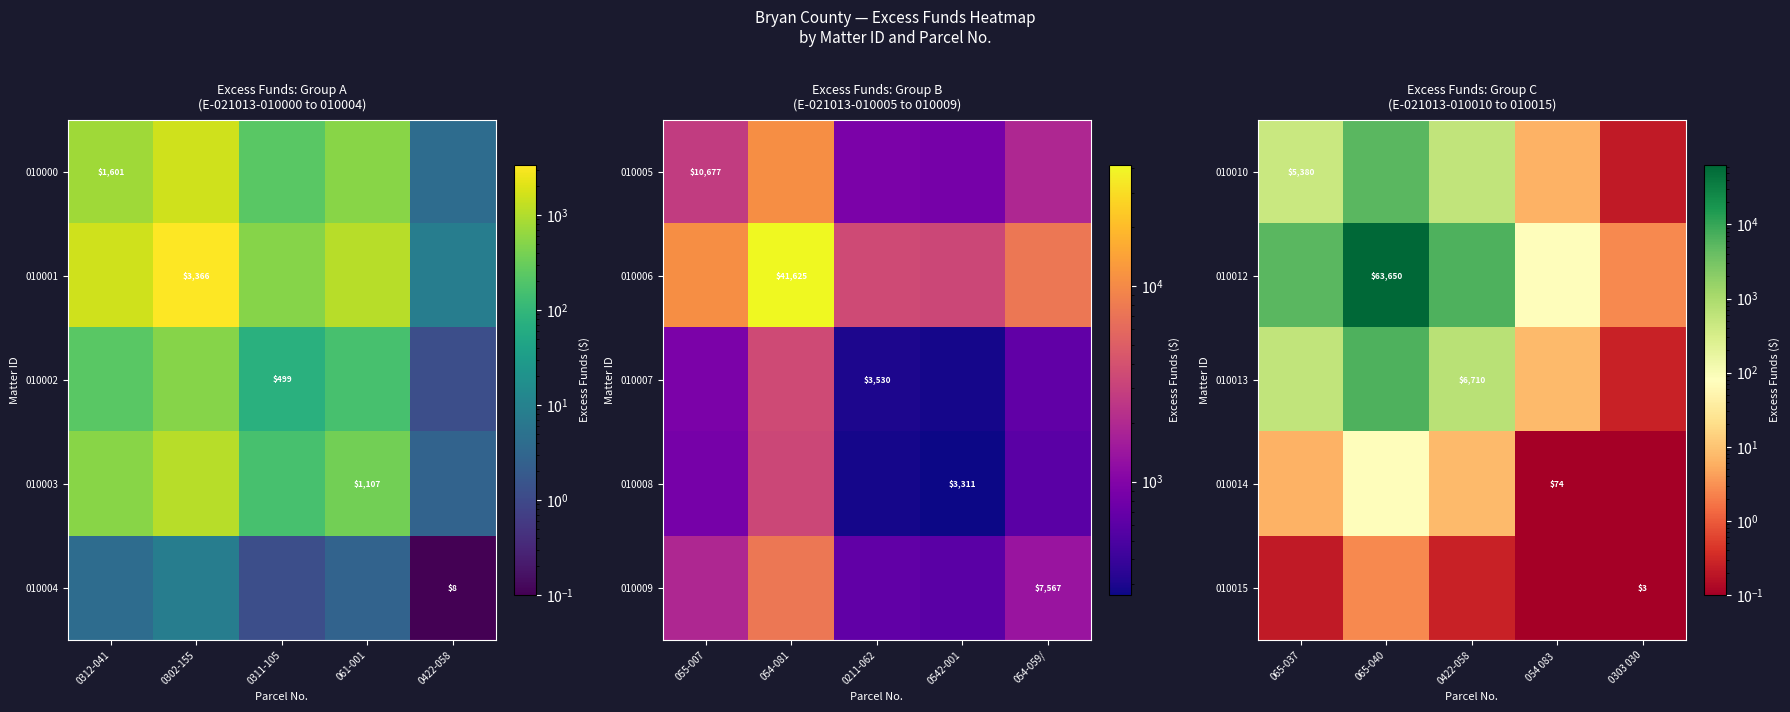

At which label is 010014 closest to 37?

0422-058